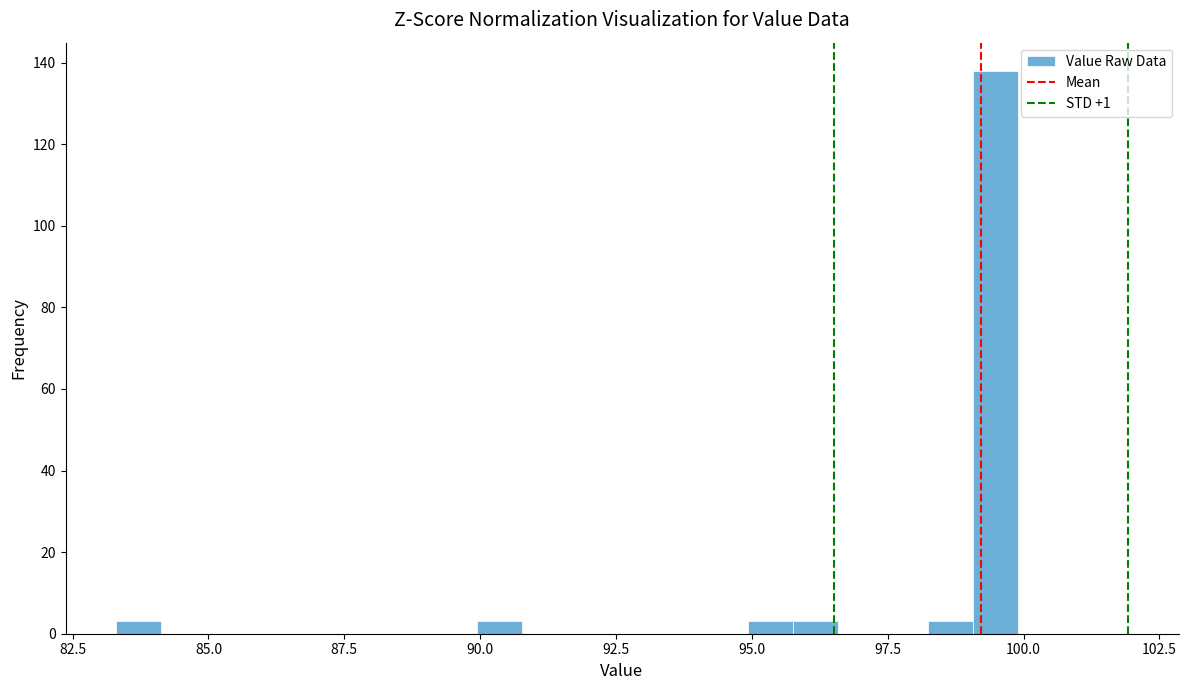

Read against the x-axis, roughly where is the centre of the tallest bar?

99.5